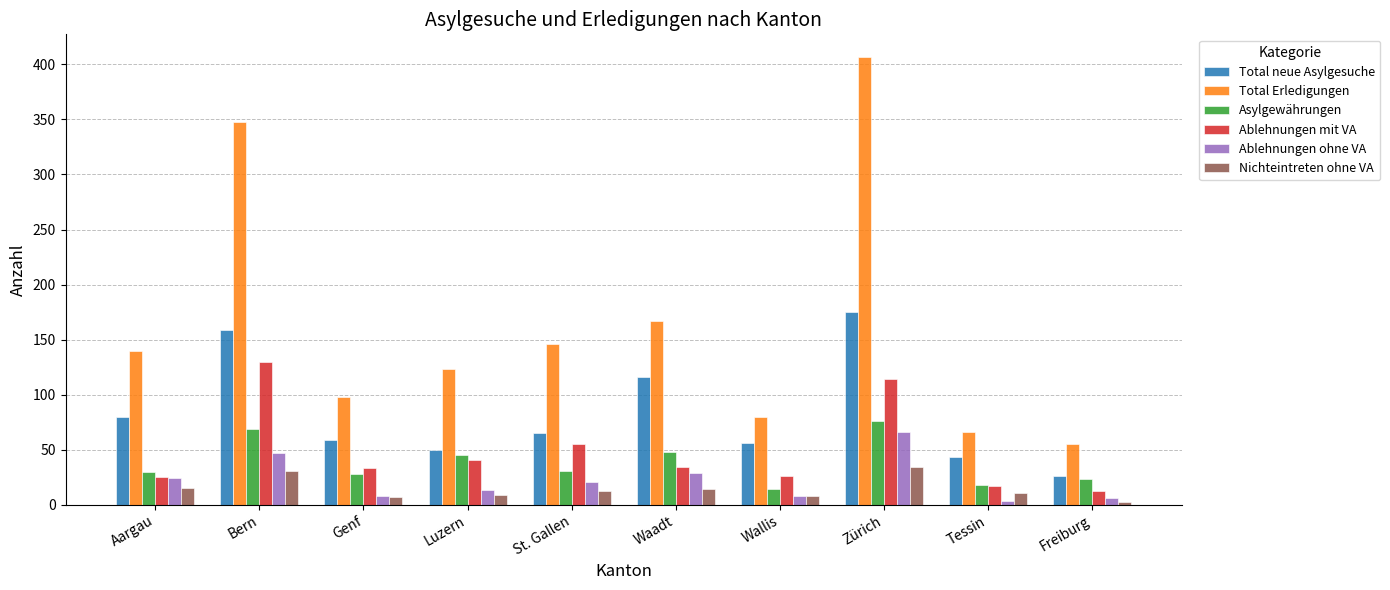

What is the label of the 1st bar from the left?

Aargau